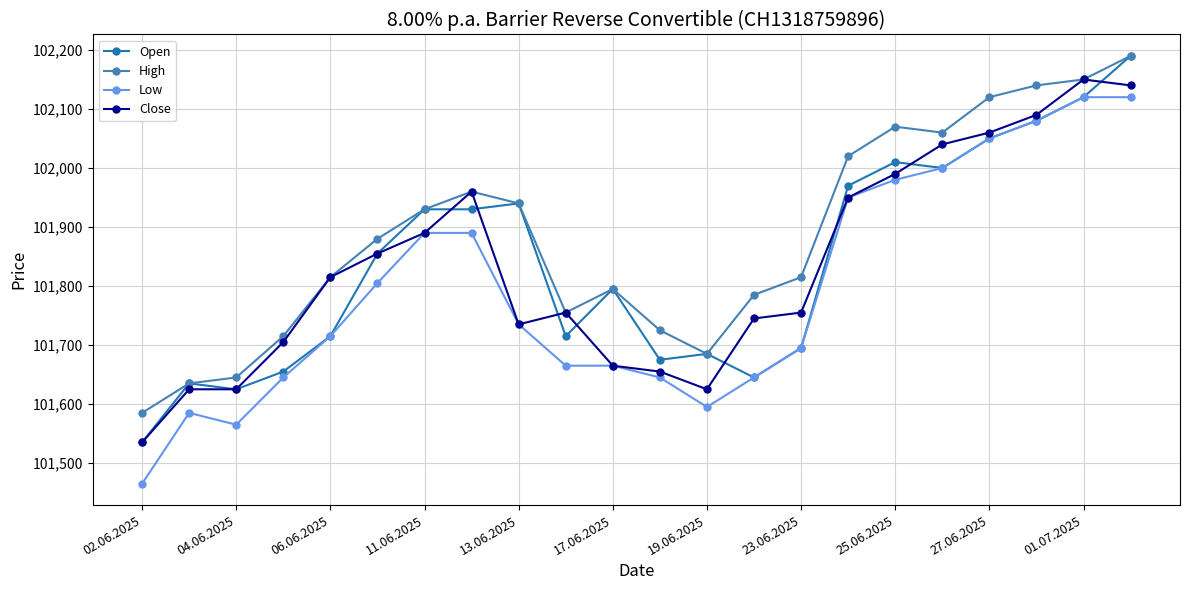

Is this an area chart (filled region under the line)?

No